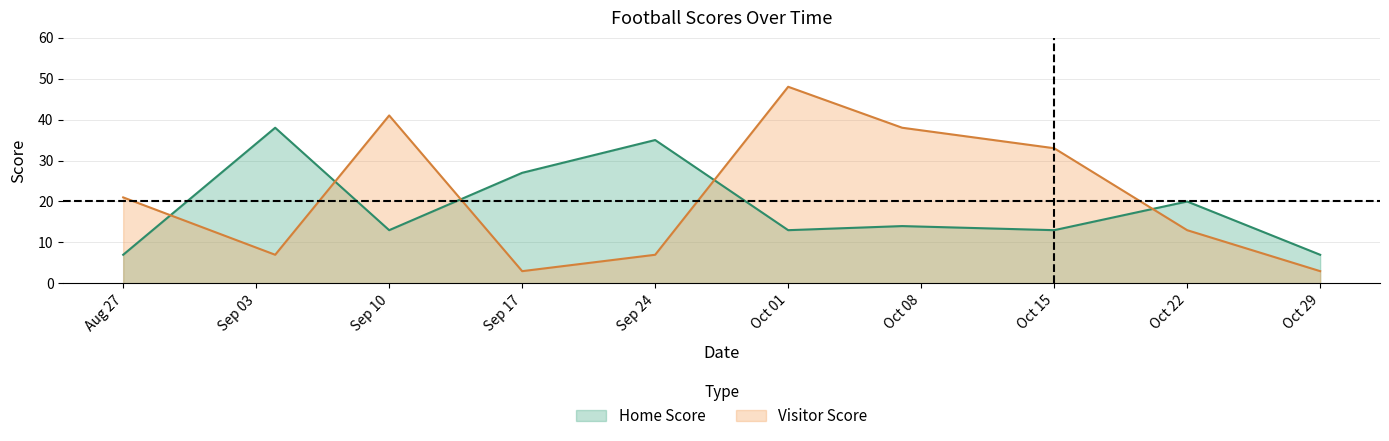

At which category is the sum across all series the highest?

Oct 01